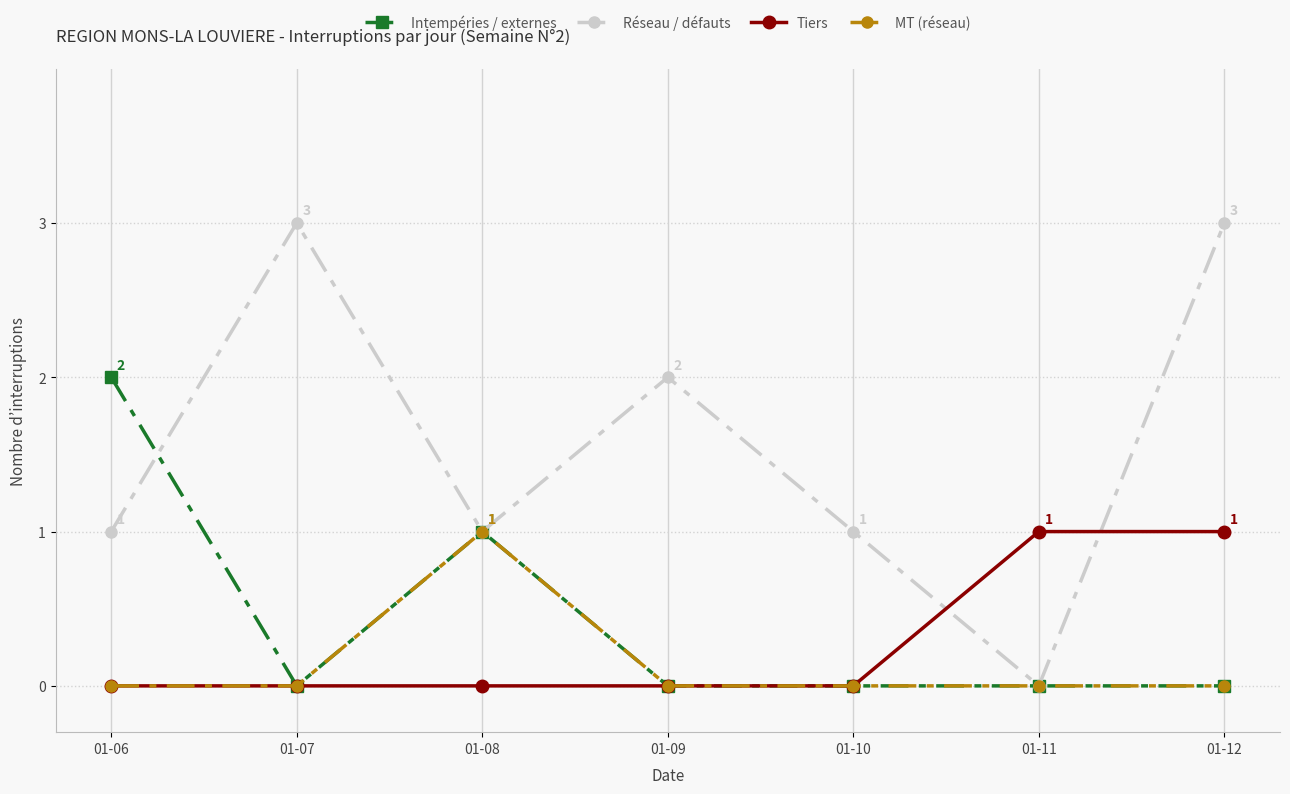

Where is the first local maximum for MT (réseau)?

01-08